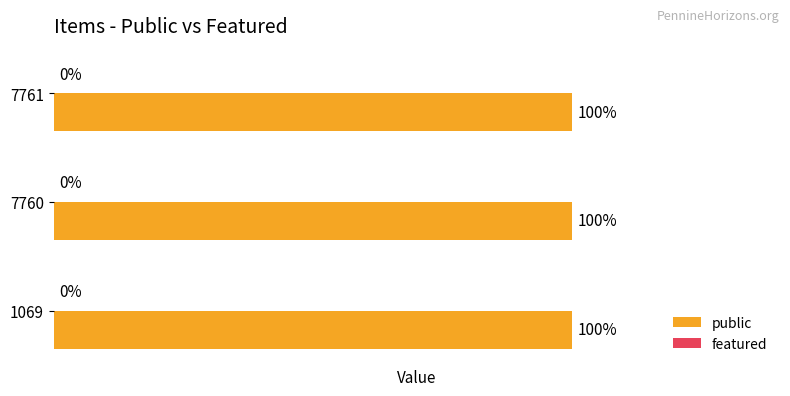

Reading right to left, extract all data points from this chart.

public: 7761=1	7760=1	1069=1
featured: 7761=0	7760=0	1069=0